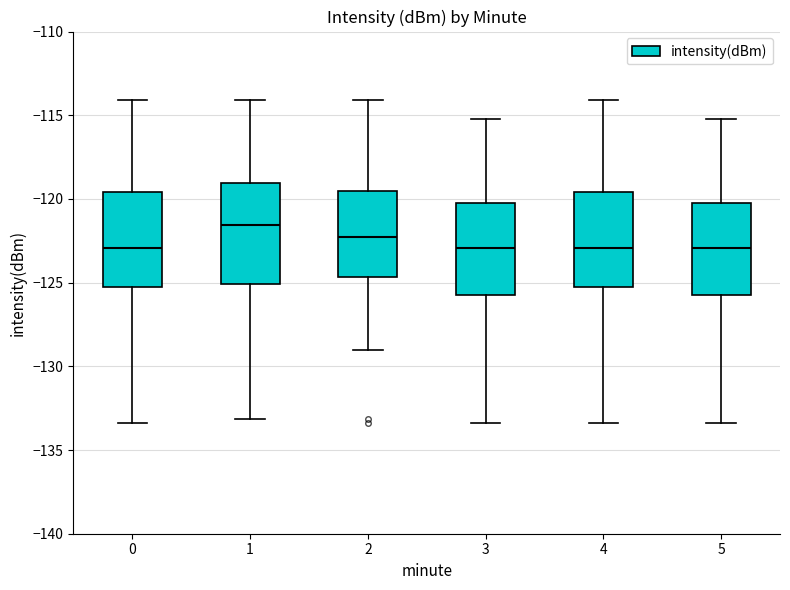

Which box has the highest median line?

1